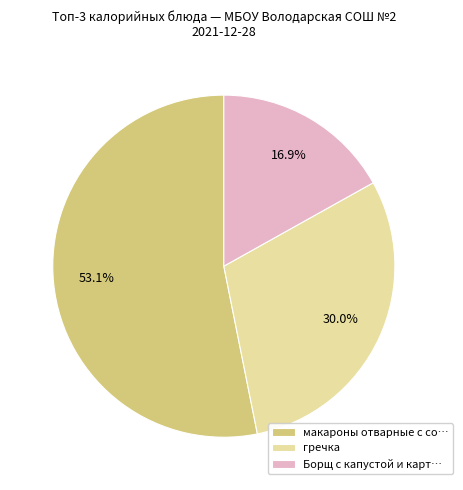

Does any single category account for the majority?

Yes